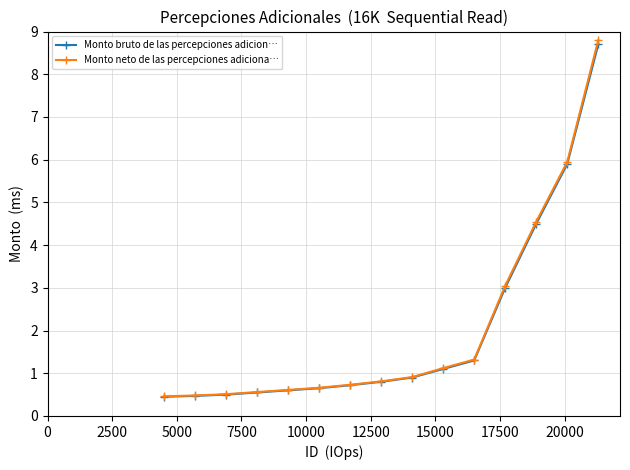

What is the highest value of the Monto bruto de las percepciones adicion… series?

8.7